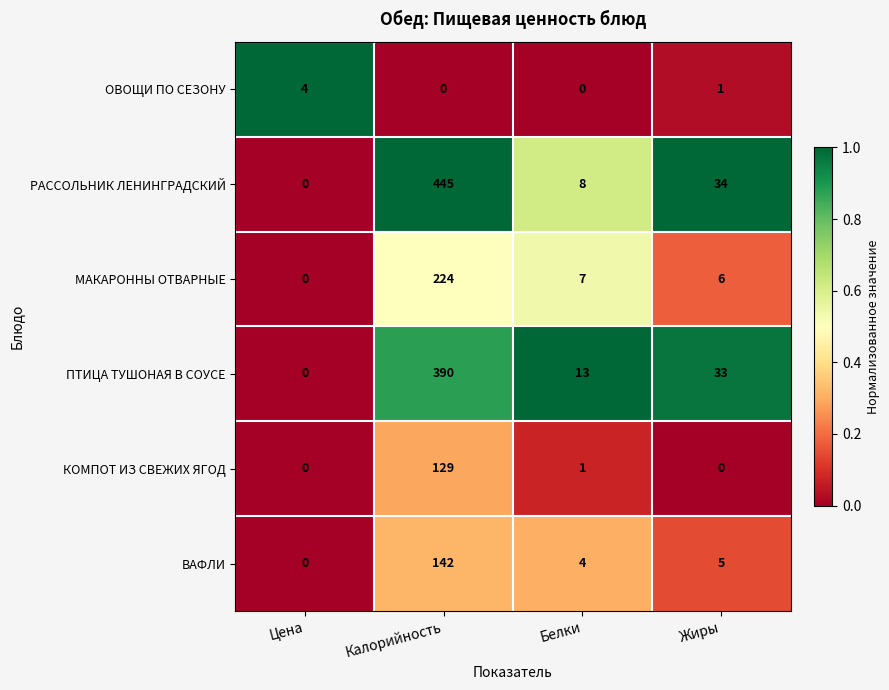

What is the difference between the second highest and minimum values in the РАССОЛЬНИК ЛЕНИНГРАДСКИЙ series?

34